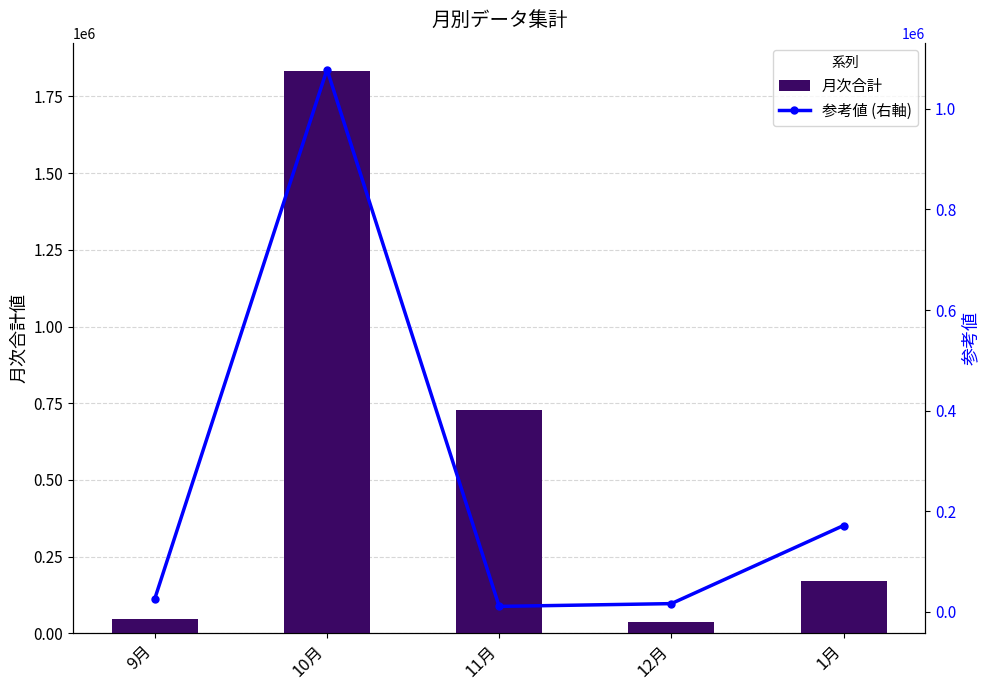

What is the label of the 1st bar from the left?

9月